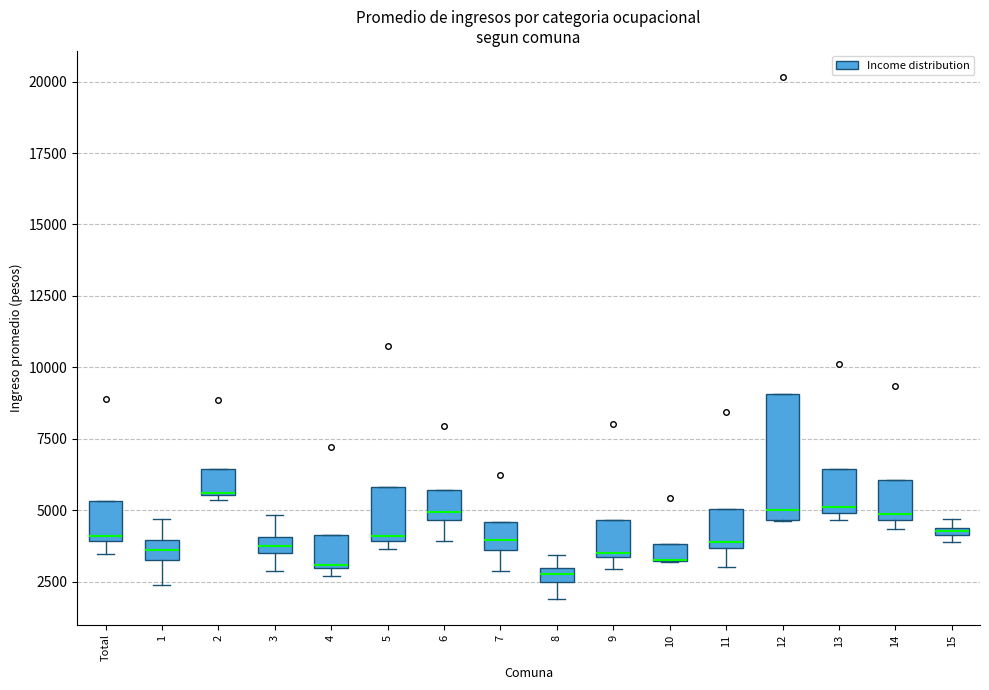

Which box is the tallest, from its lower edge to its upper edge?

12